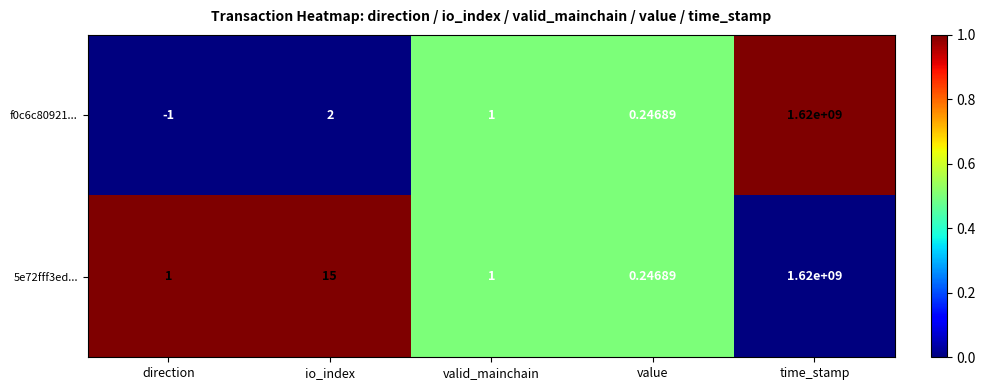

Which category has the highest value in the 5e72fff3ed... series?

time_stamp